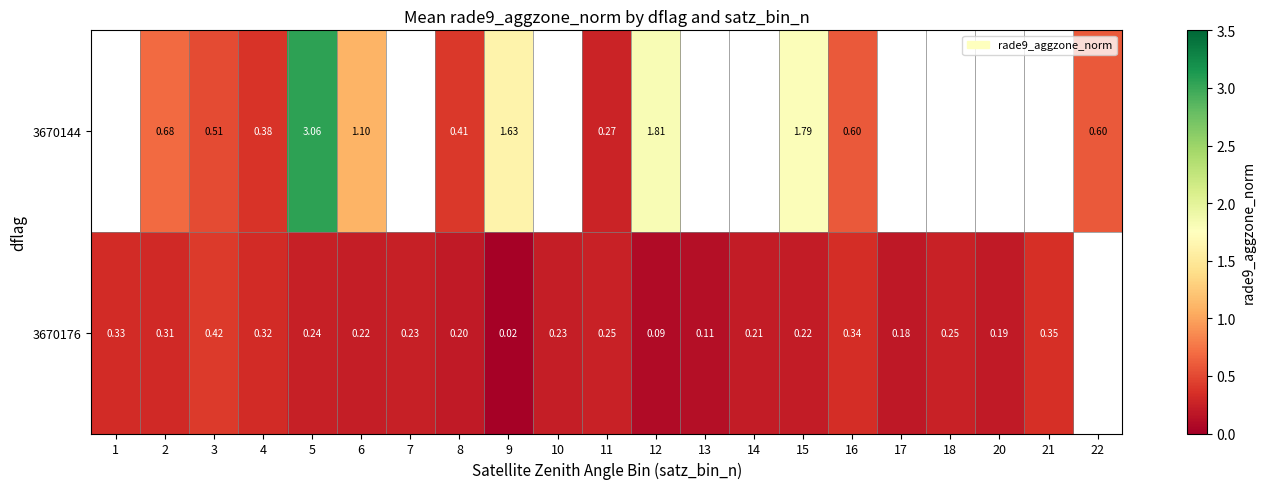

What is the difference between the maximum and minimum values in the 3670176 series?

0.4